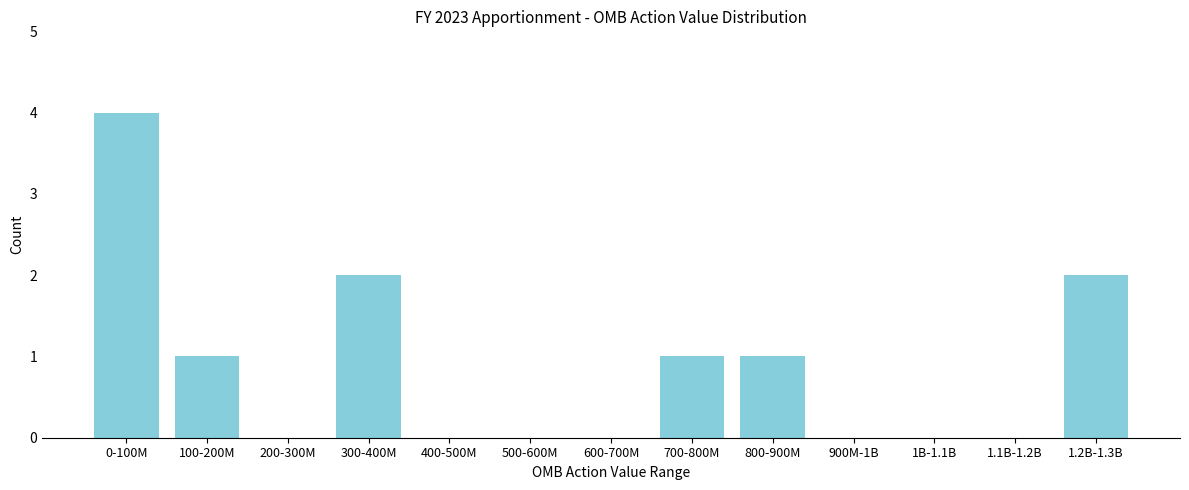

Reading left to right, list all the values displayed in this chart.

0-100M=4	100-200M=1	200-300M=0	300-400M=2	400-500M=0	500-600M=0	600-700M=0	700-800M=1	800-900M=1	900M-1B=0	1B-1.1B=0	1.1B-1.2B=0	1.2B-1.3B=2